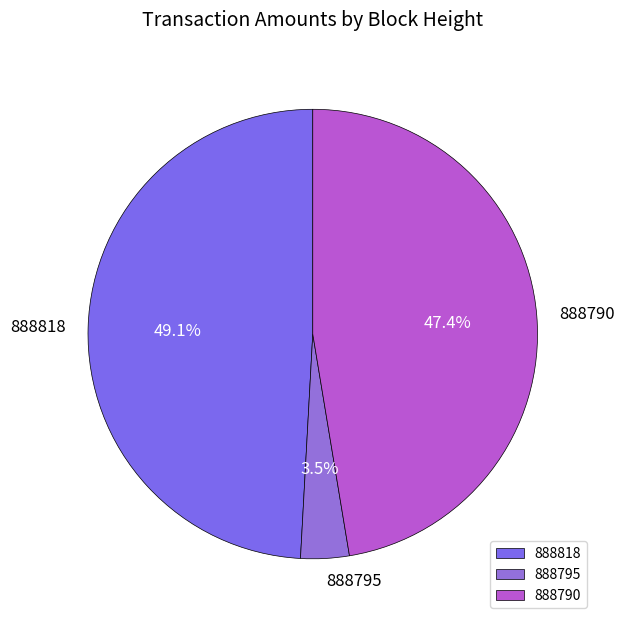

How many segments does this pie chart have?

3